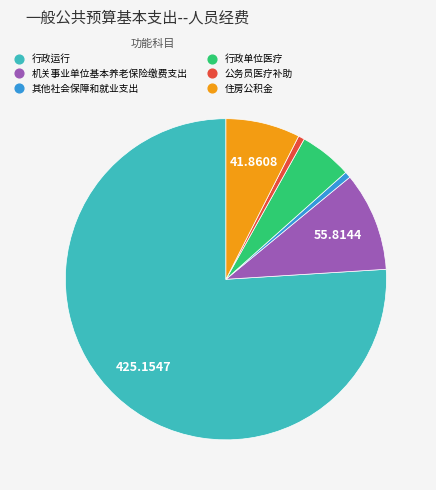

True or false: 行政运行 accounts for 76% of the total.

True